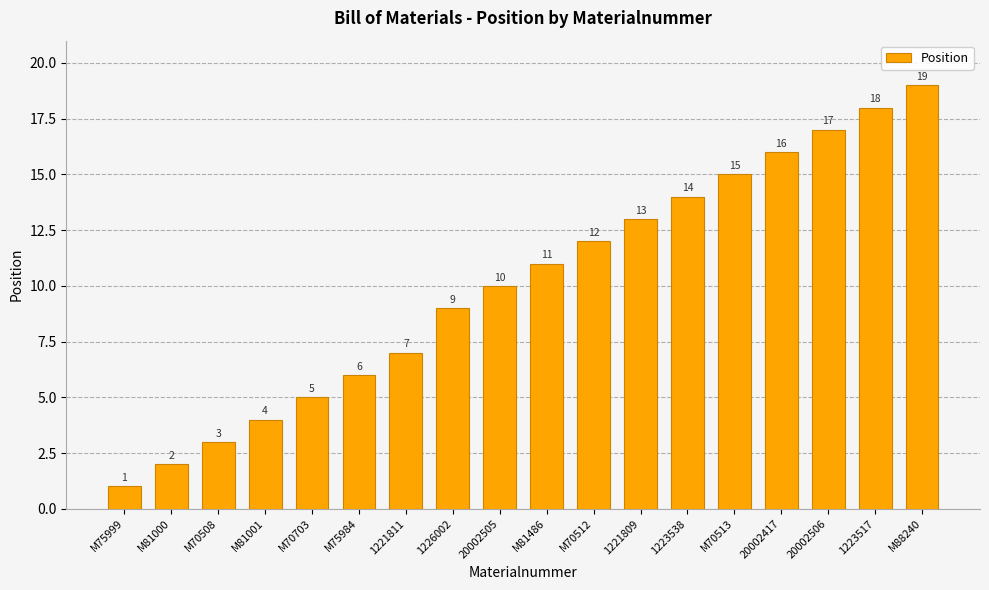

What position from the right is 1226002?

11